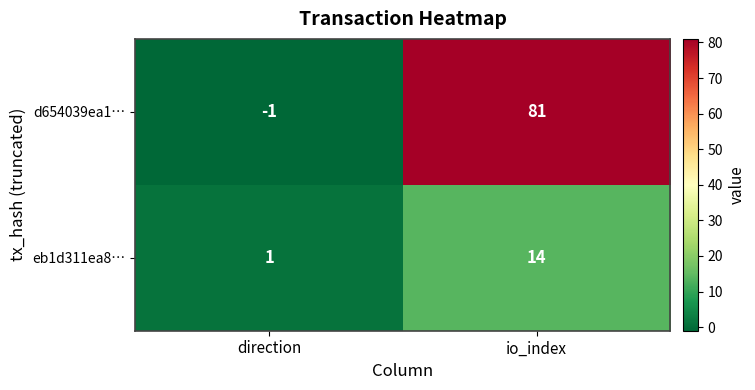

Rank the series by their maximum value, from lowest to highest.

eb1d311ea8…, d654039ea1…